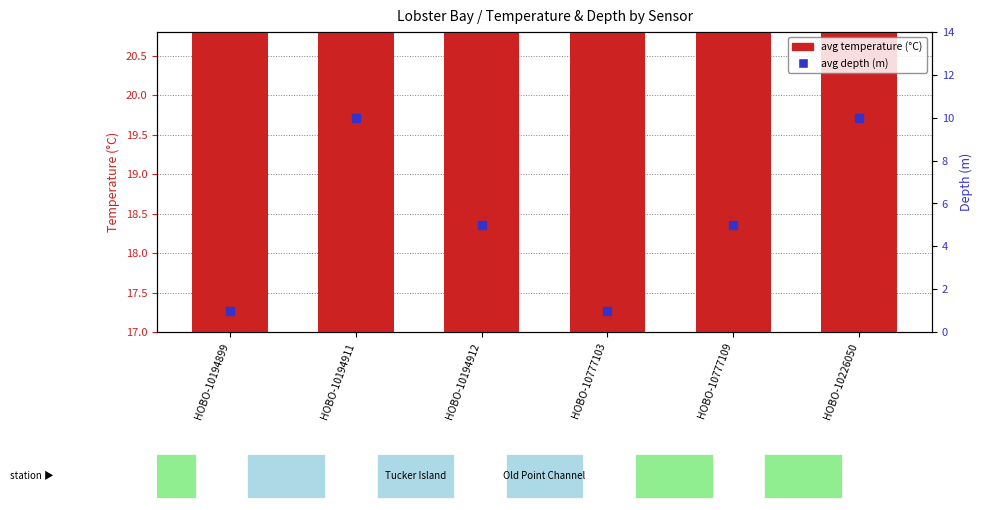

Is the value of avg temperature (°C) at HOBO-10194899 greater than the value of avg depth (m) at HOBO-10194911?

Yes